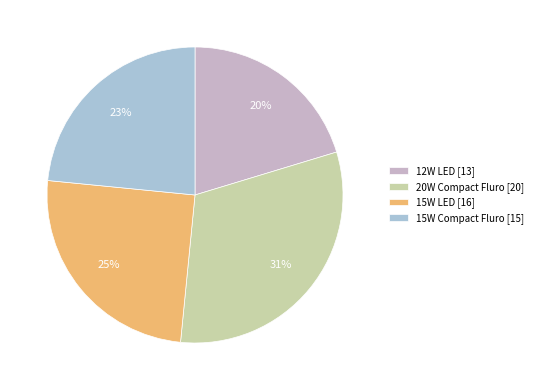

What is the change in value from 12W LED to 20W Compact Fluro?

+7